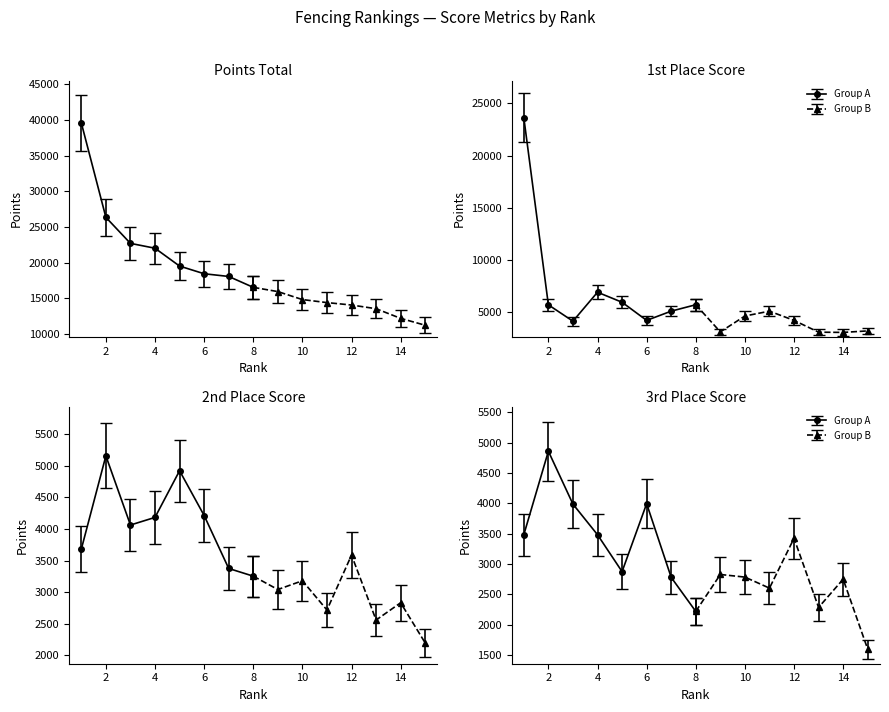

Reading left to right, what are all the values shown in this chart?

Points tot.: 39591	26343	22689	22007	19504	18427	18048	16520	15925	14804	14380	14039	13522	12167	11203
1st: 23650	5711	4145	6920	5958	4221	5106	5720	3120	4640	5106	4221	3093	3069	3214
2nd: 3680	5160	4063	4184	4924	4214	3374	3252	3040	3179	2715	3586	2556	2830	2192
3rd: 3483	4860	3988	3483	2874	3995	2779	2218	2827	2784	2602	3424	2284	2749	1594